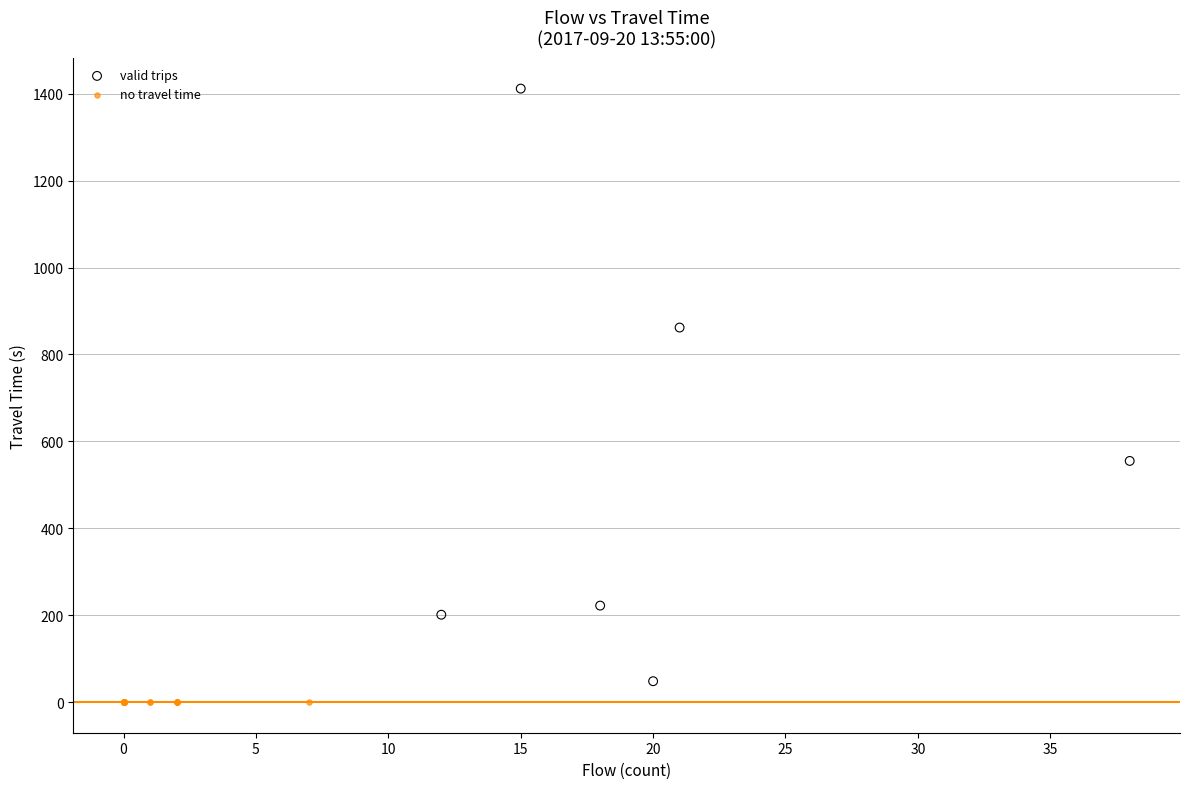

Which series contains the highest Y value?

valid trips